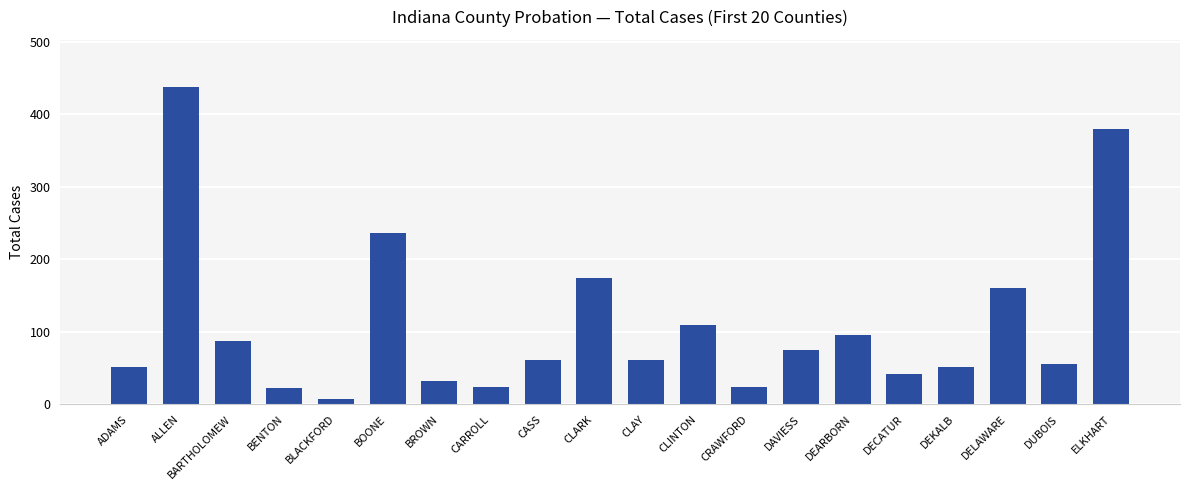

At which label is the value closest to 222?

BOONE